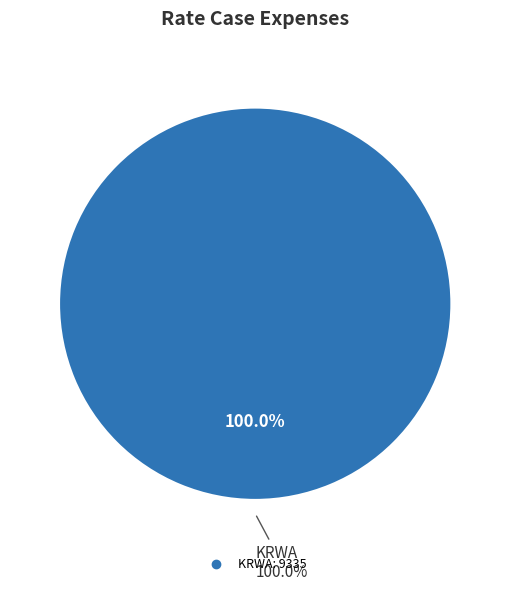

The KRWA slice represents 100% of the pie. True or false?

True